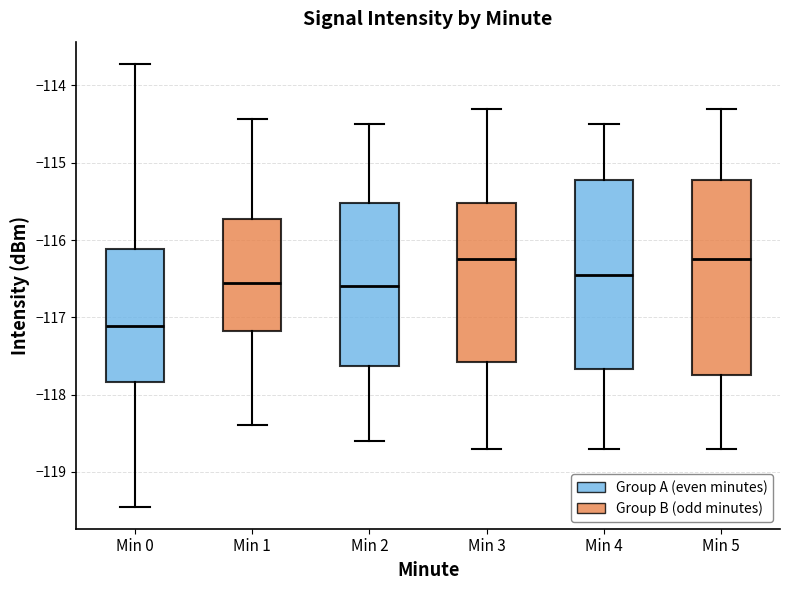

Where does the upper whisker of the box for Min 4 end on the y-axis? The values are not printed on the chart, so give them approximately, as read against the axis.

-114.5